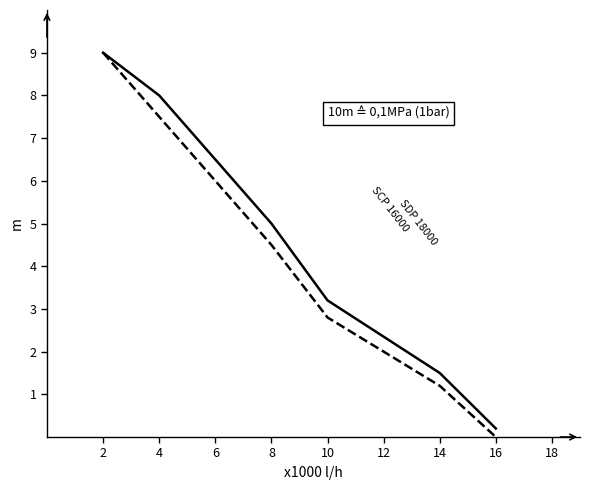

What is the spread (max minus min) of values at 6?

0.5